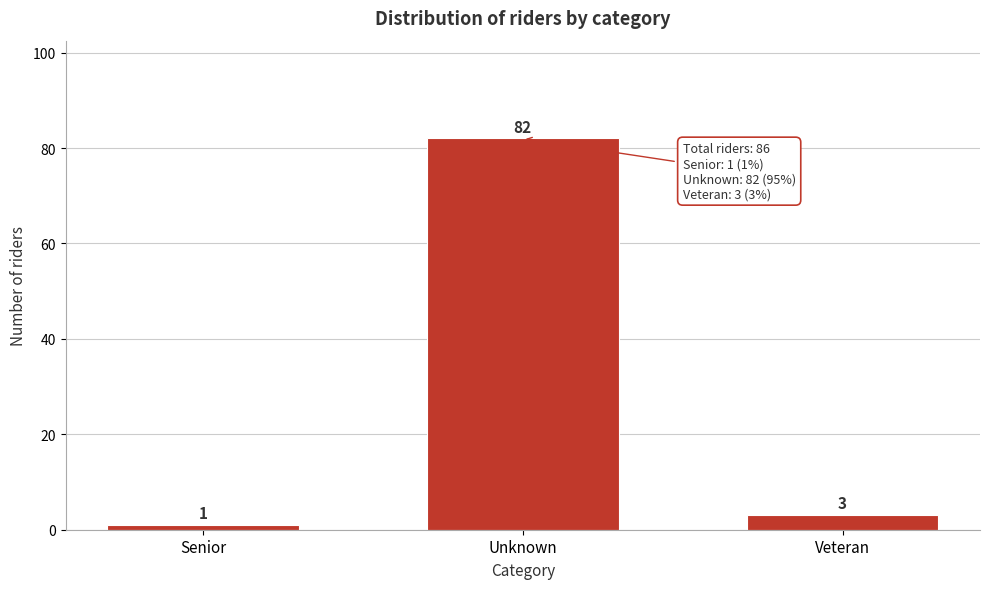

Reading left to right, transcribe all the data shown in this chart.

Senior=1	Unknown=82	Veteran=3